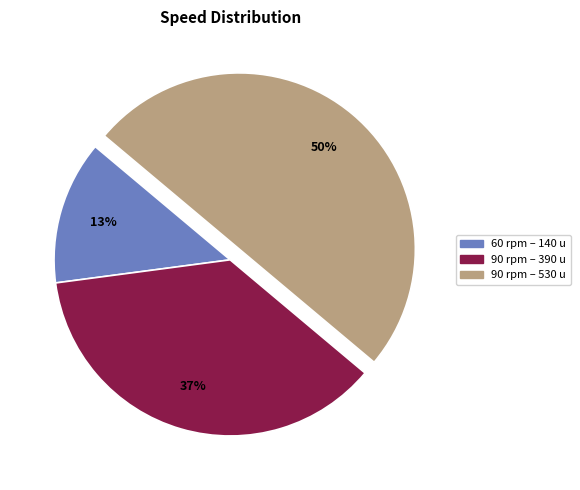

What percentage is the 90 rpm – 390 u slice, to the nearest percent?

37%